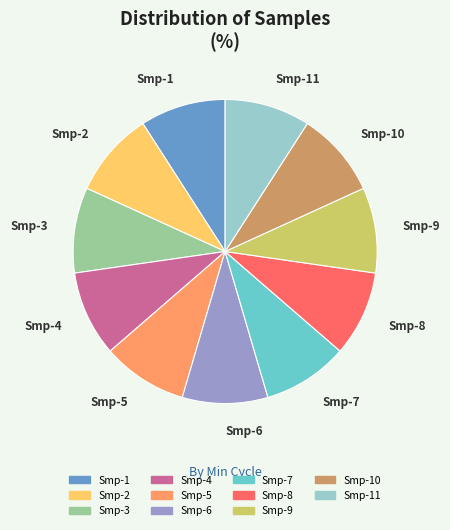

Is there any slice that represents more than half of the pie?

No